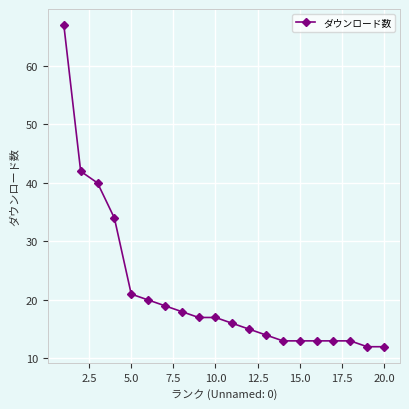

What is the value of the 2nd point from the left?

42